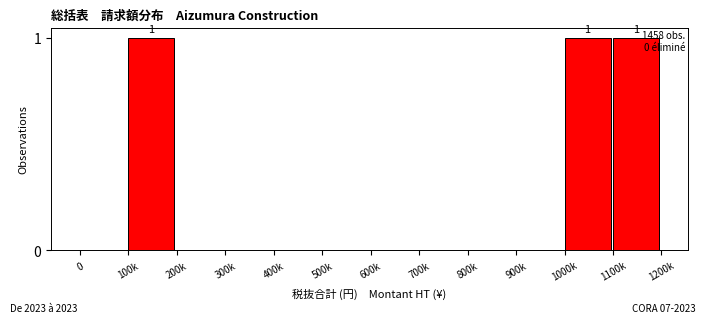

Reading left to right, transcribe all the data shown in this chart.

0=0	100k=1	200k=0	300k=0	400k=0	500k=0	600k=0	700k=0	800k=0	900k=0	1000k=1	1100k=1